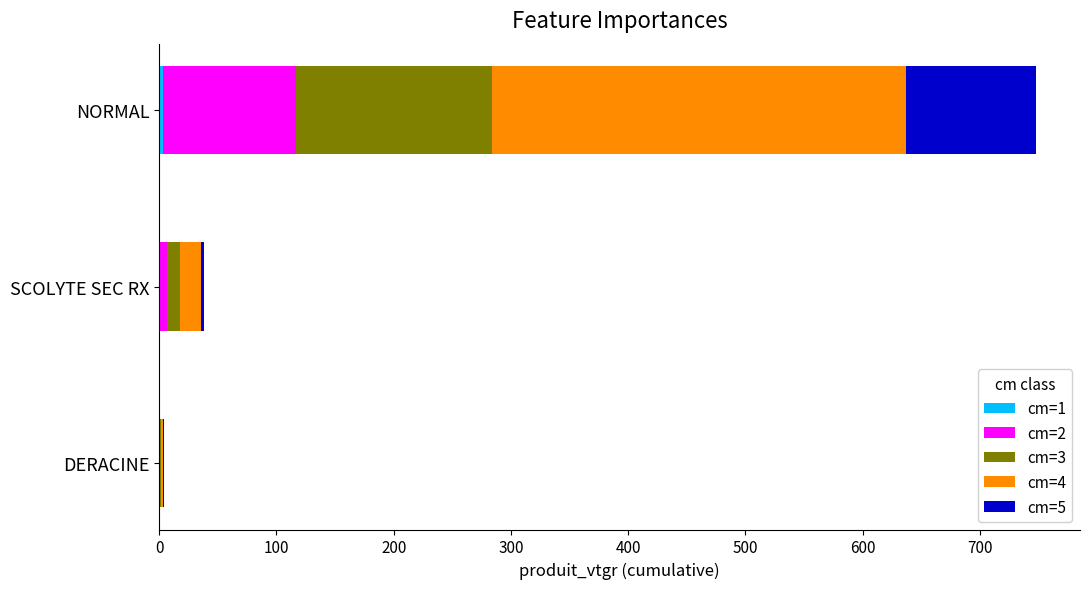

At which category is the sum across all series the highest?

NORMAL